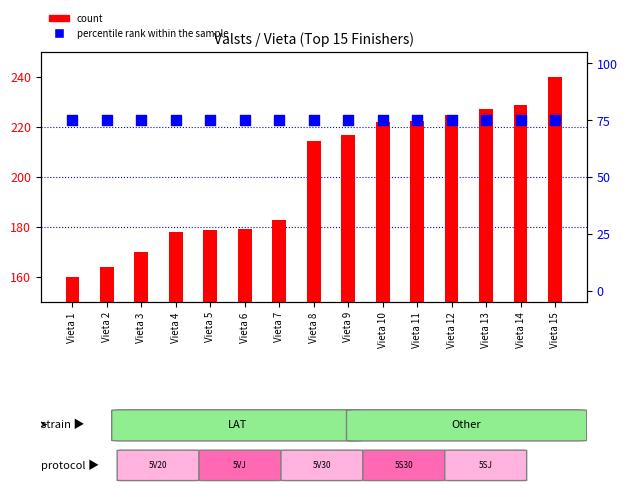

Which series has the largest total across all categories?

count